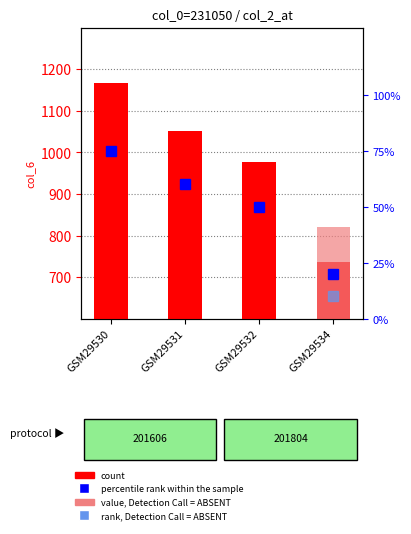

Between GSM29531 and GSM29532, which is larger?

GSM29531